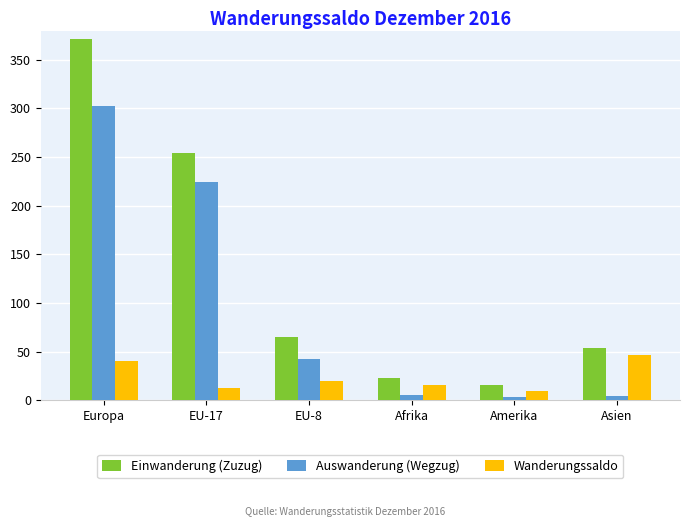

List the series in order of their overall mean, lowest first.

Wanderungssaldo, Auswanderung (Wegzug), Einwanderung (Zuzug)